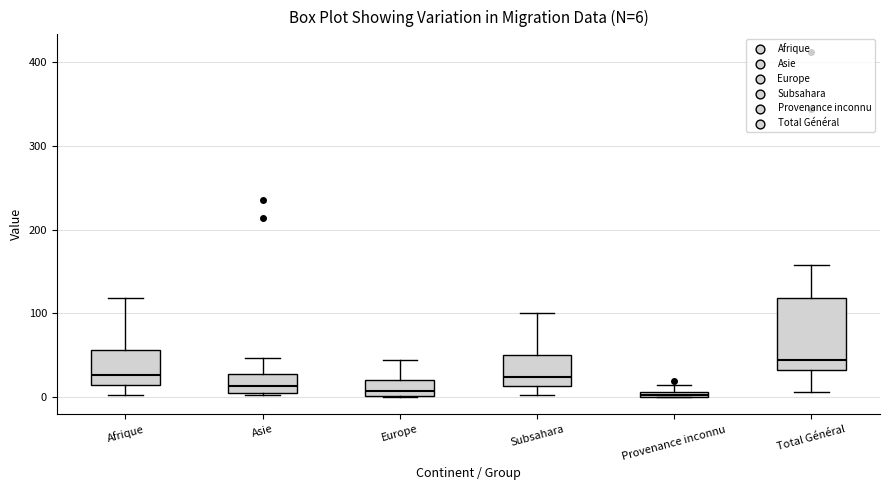

Comparing the boxes themselves (not the whiskers), which one is the tallest?

Total Général